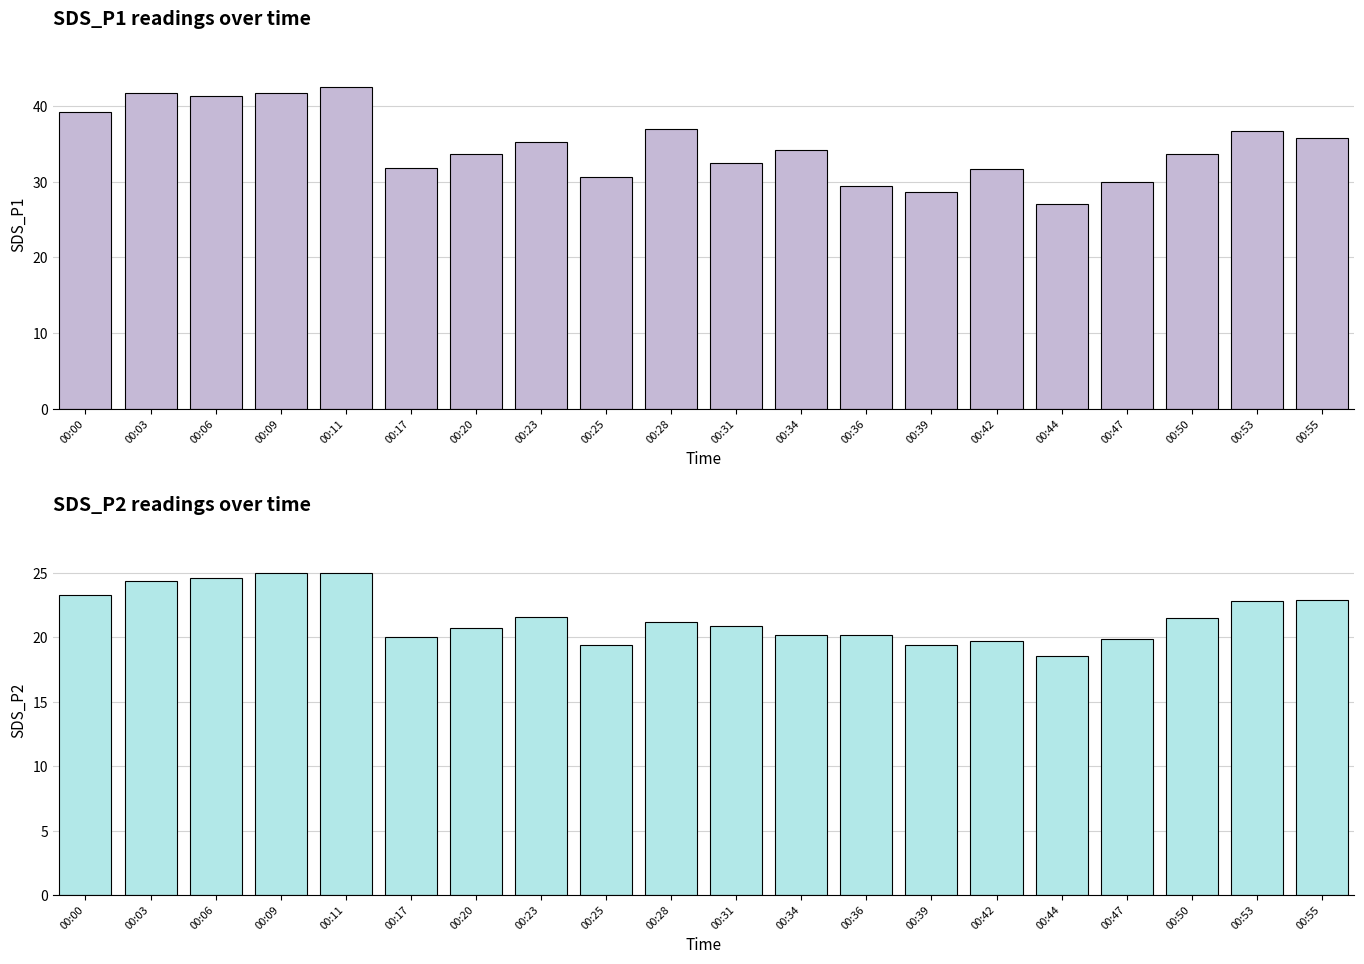

Is the value of SDS_P1 at 00:03 greater than the value of SDS_P2 at 00:34?

Yes